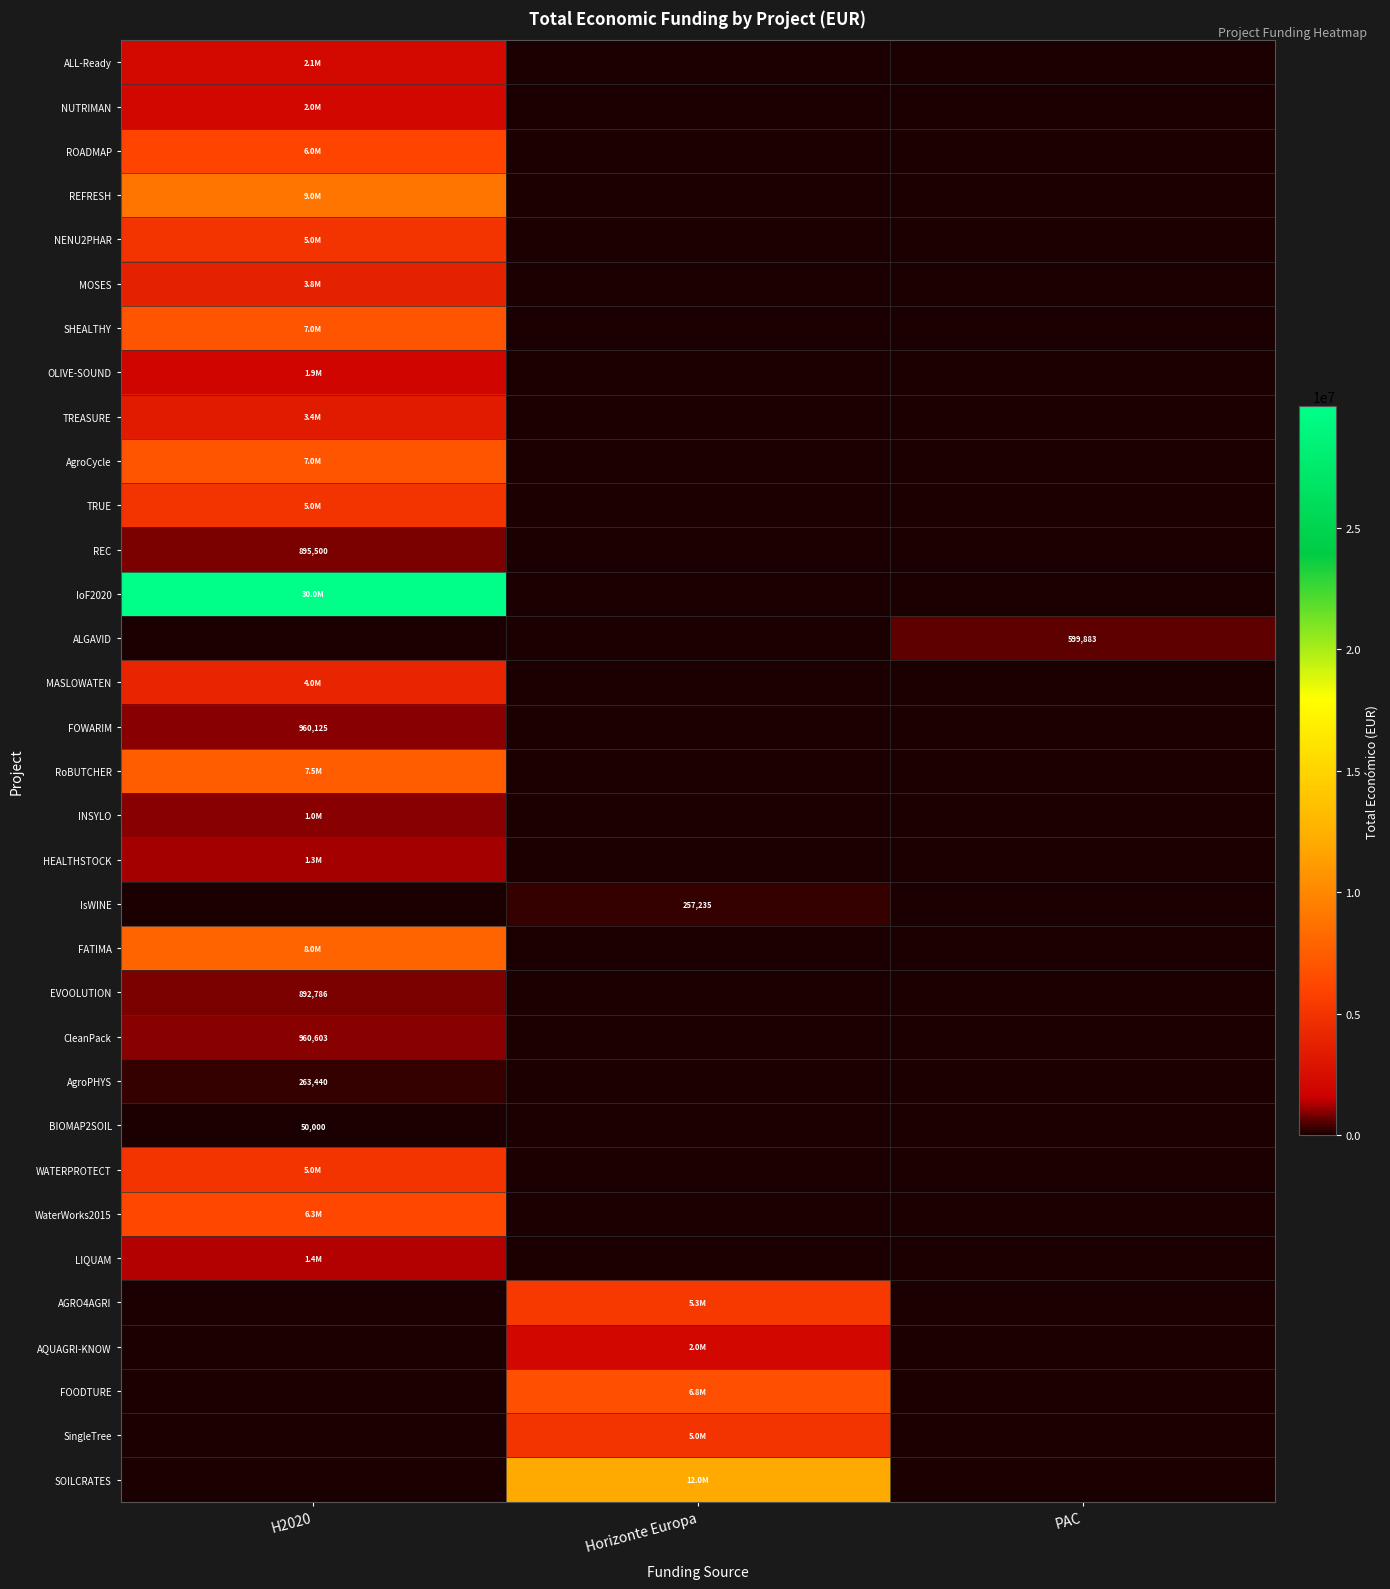

How many categories are shown in the chart?

3